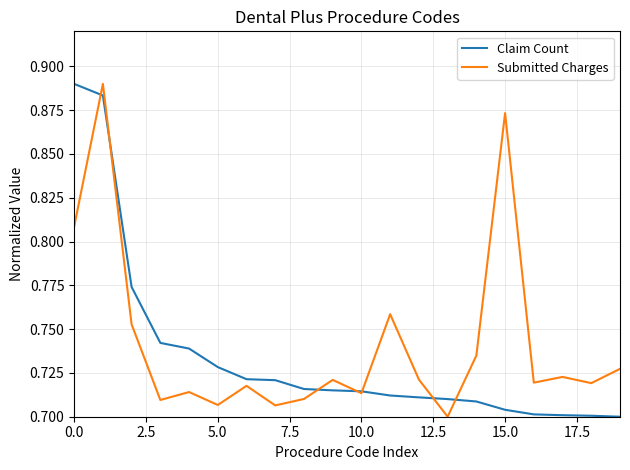

What is the total value across all series at 0.0?

1.7